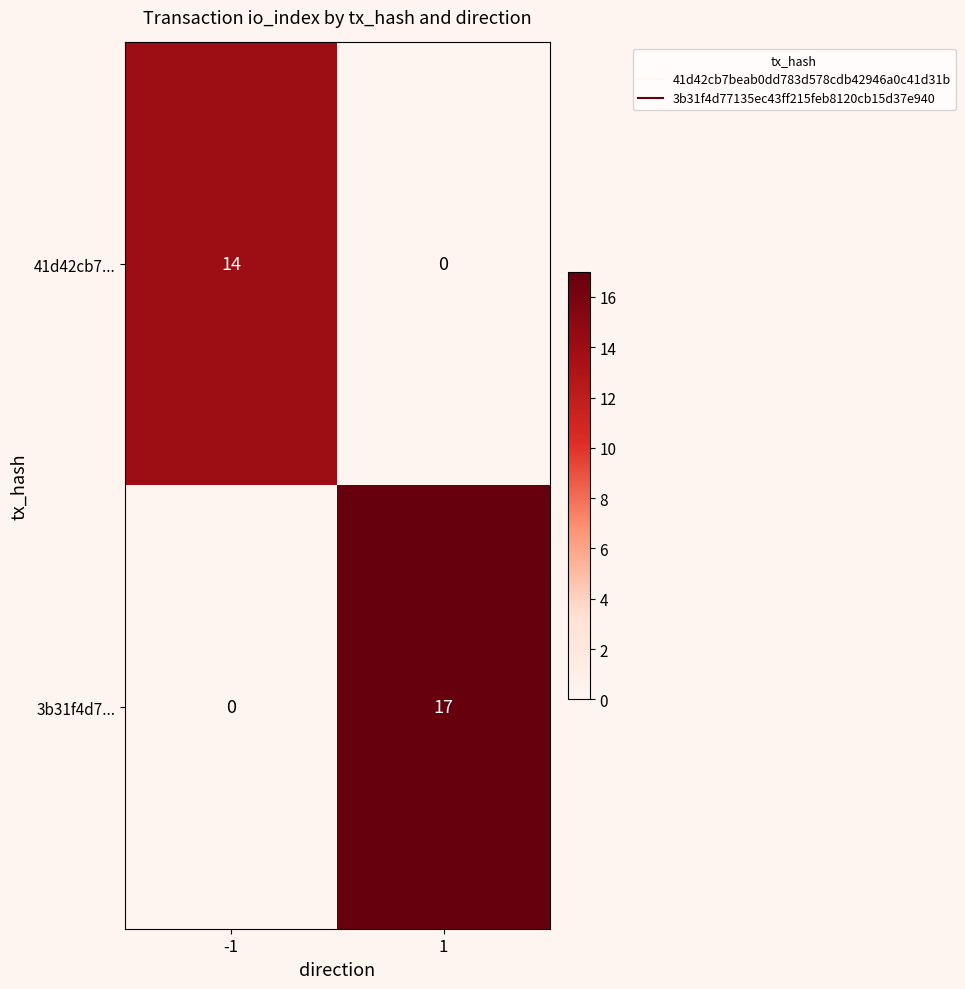

What is the greatest value displayed?

17